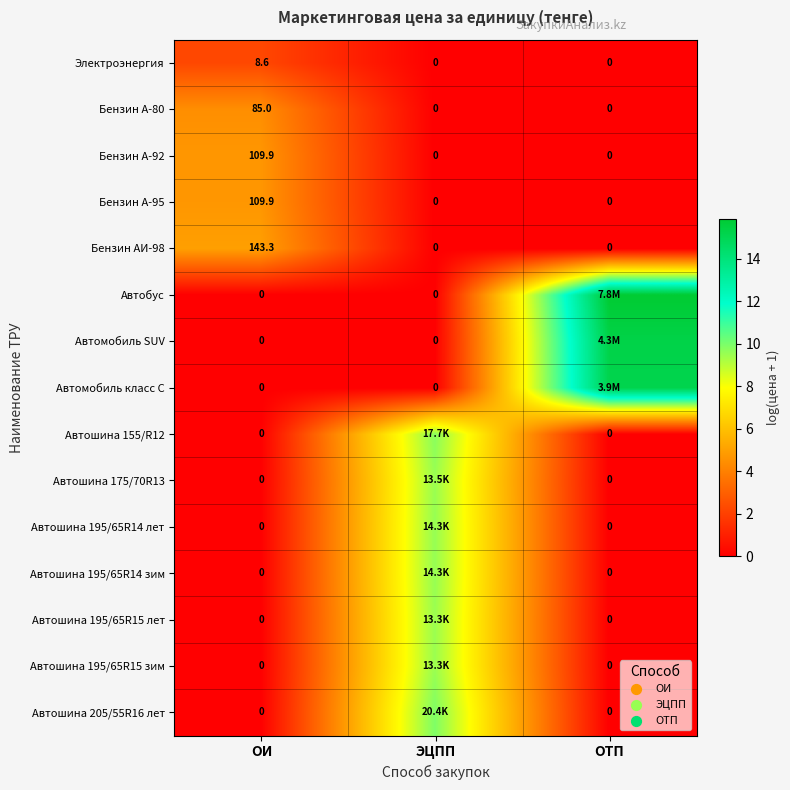

How many values in the Бензин А-95 series exceed 0?

1